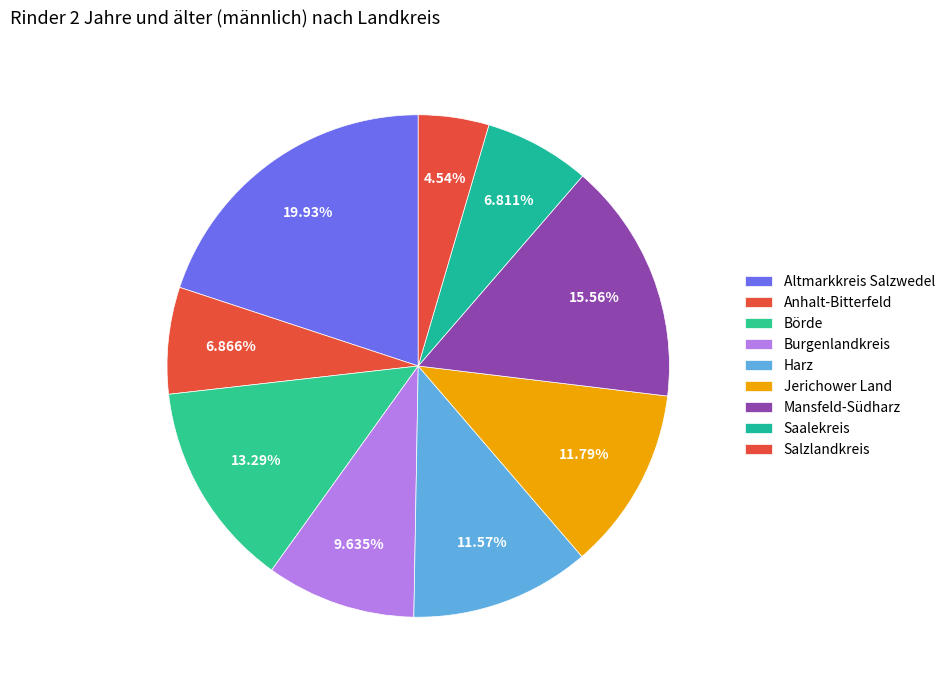

Does any single category account for the majority?

No